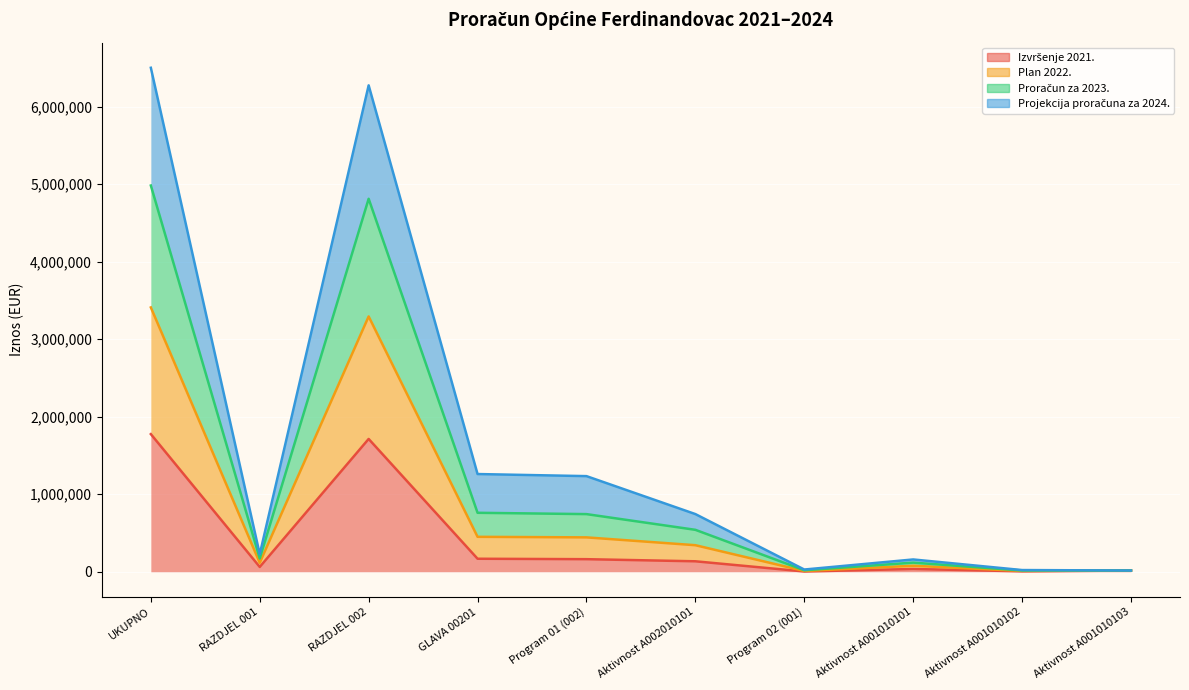

What is the difference between the second highest and second lowest values in the Proračun za 2023. series?

4794562.9